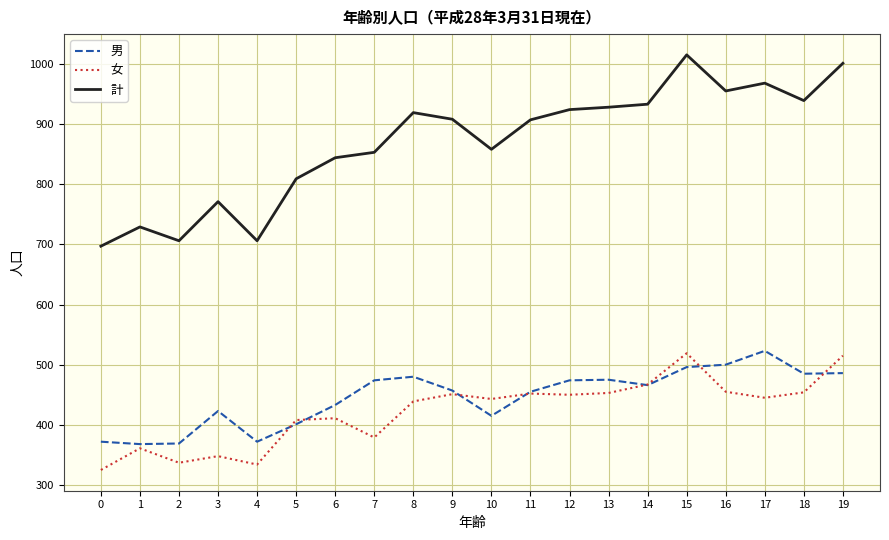

What is the sum of the 女 values at 0 and 17?

770